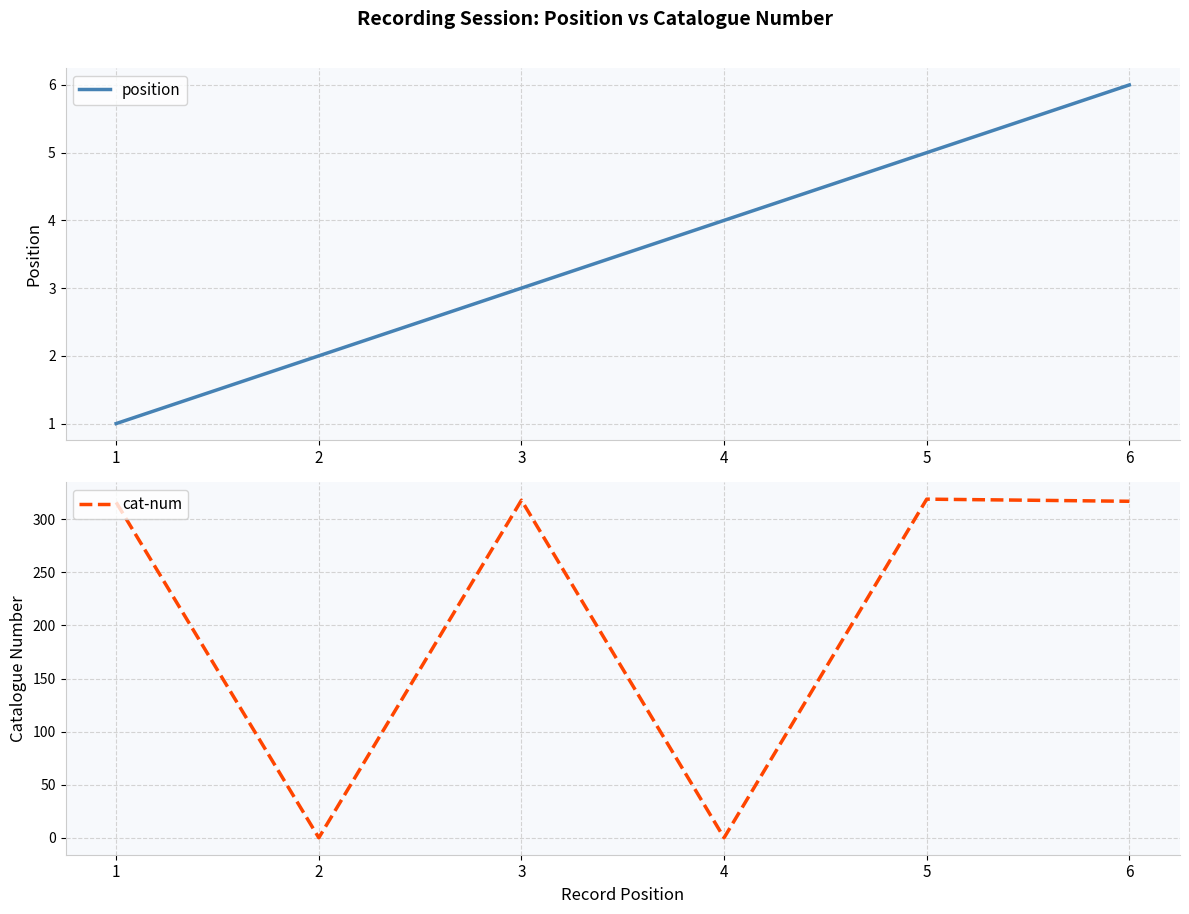

What is the difference between the cat-num values at 1 and 6?

1